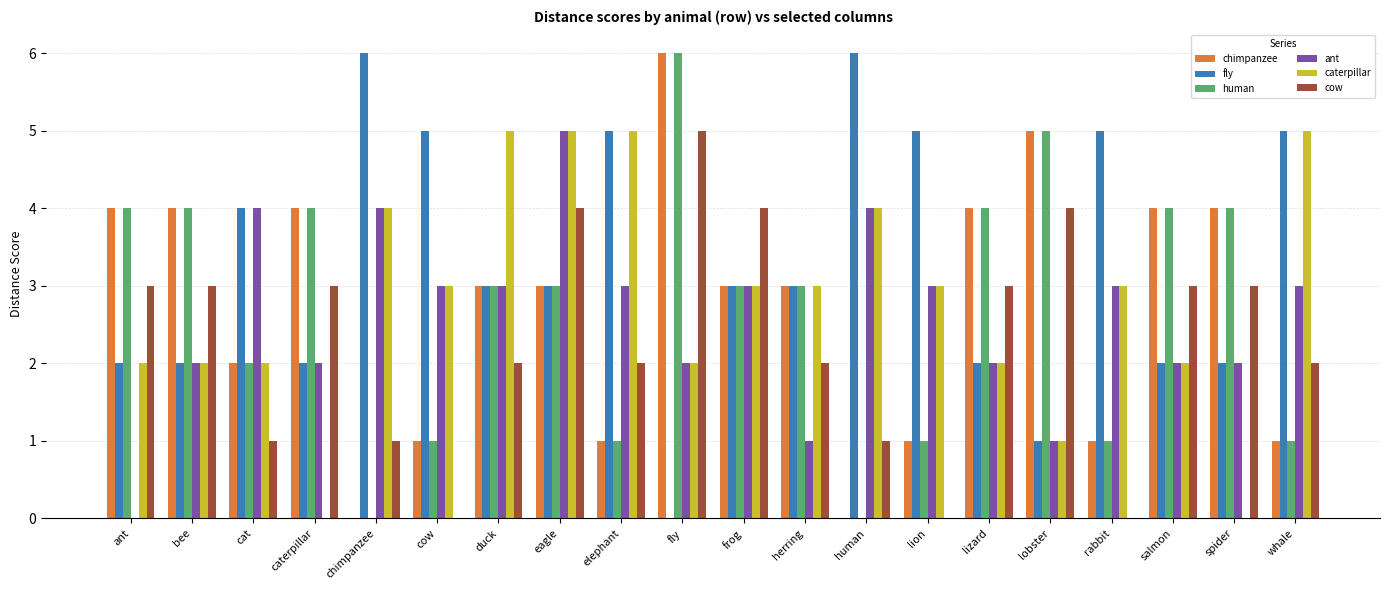

Count the number of categories in the chart.

20